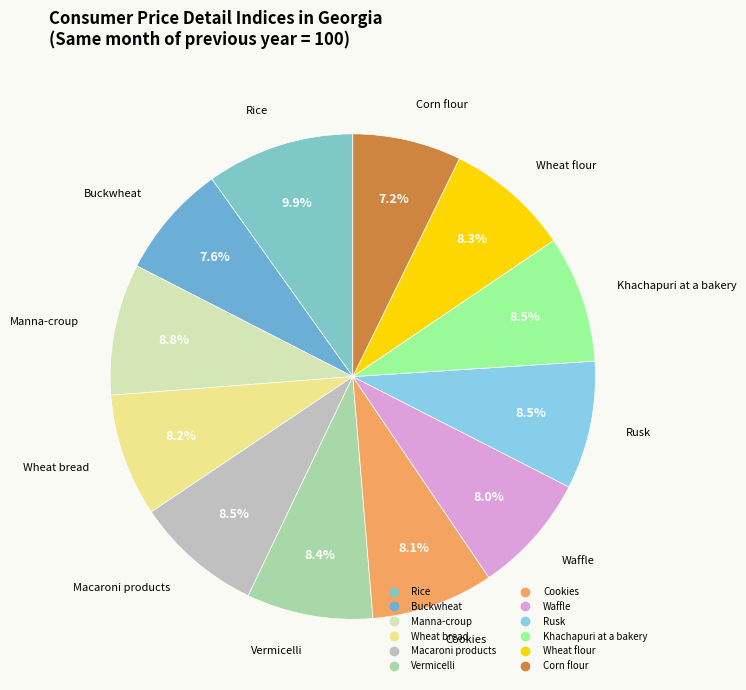

What percentage is NOT represented by Wheat bread?

91.8%